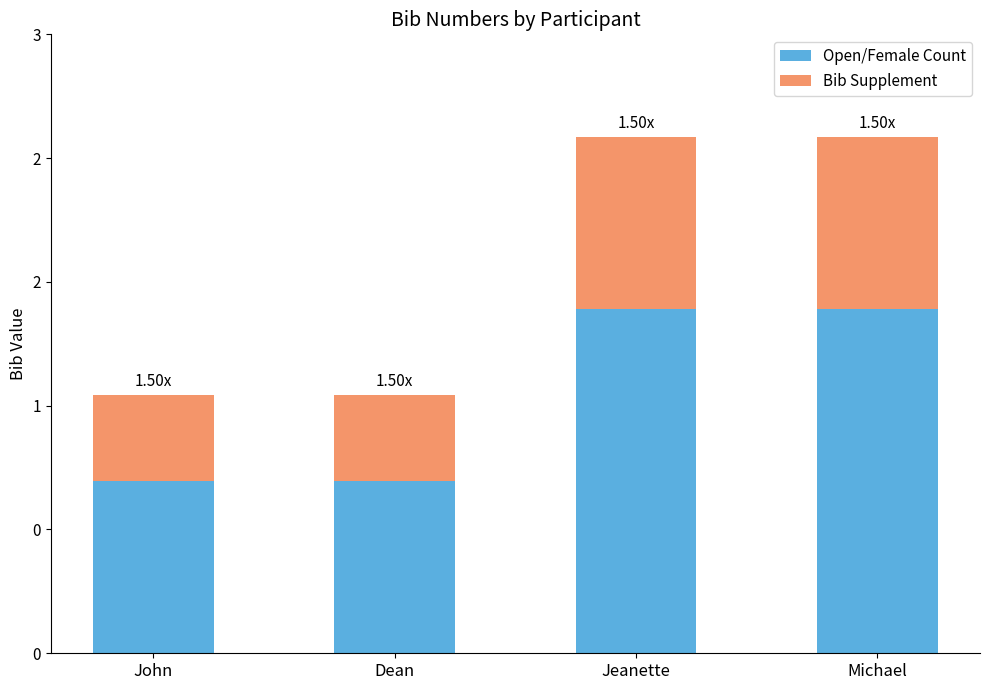

Between Dean and Jeanette, which series saw the biggest shift?

Open/Female Count